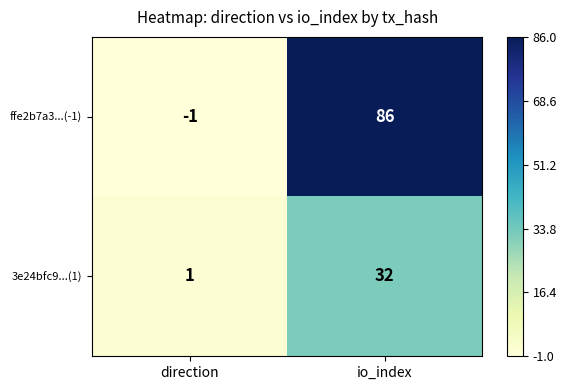

List the series in order of their overall mean, highest first.

ffe2b7a3...(-1), 3e24bfc9...(1)